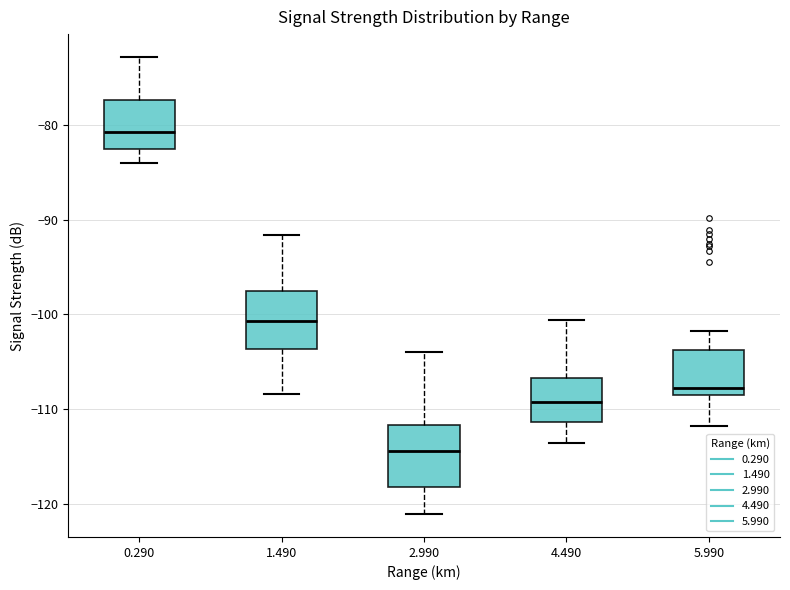

Reading left to right, transcribe this box plot: for each box, give where its median line is, the range the box spans, and where its two whiskers end, as read against the y-axis. The values are not printed on the chart, so give them approximately, as read against the axis.

0.290: median -81, box -83 to -77, whiskers -84 to -73
1.490: median -101, box -104 to -97, whiskers -108 to -92
2.990: median -114, box -118 to -112, whiskers -121 to -104
4.490: median -109, box -111 to -107, whiskers -114 to -101
5.990: median -108 (just above the box's lower edge), box -108 to -104, whiskers -112 to -102